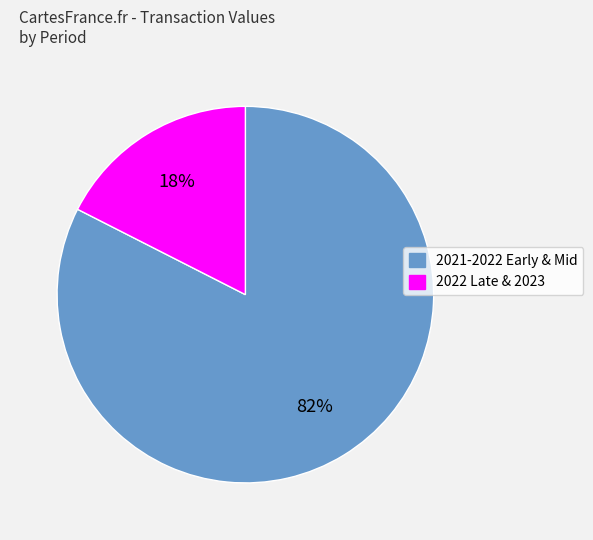

Is there any slice that represents more than half of the pie?

Yes